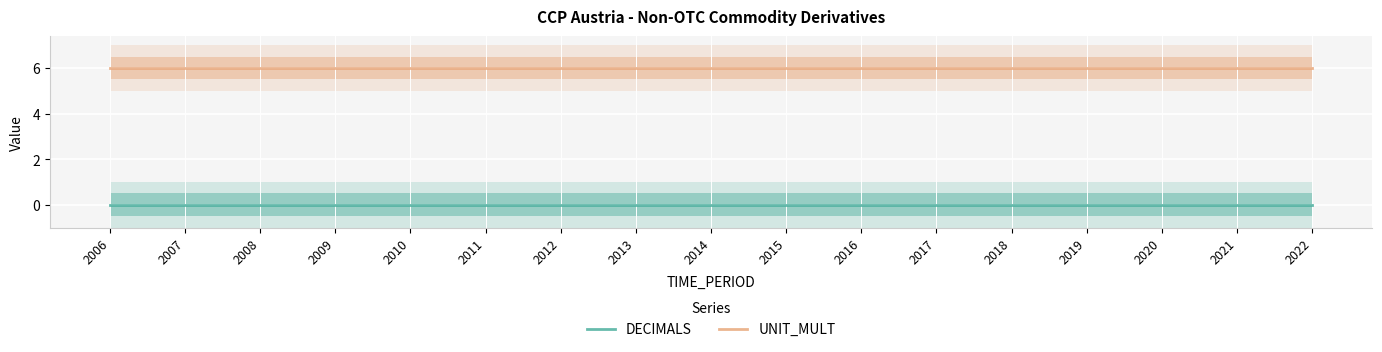

Reading right to left, what are all the values shown in this chart?

DECIMALS: 2022=0	2021=0	2020=0	2019=0	2018=0	2017=0	2016=0	2015=0	2014=0	2013=0	2012=0	2011=0	2010=0	2009=0	2008=0	2007=0	2006=0
UNIT_MULT: 2022=6	2021=6	2020=6	2019=6	2018=6	2017=6	2016=6	2015=6	2014=6	2013=6	2012=6	2011=6	2010=6	2009=6	2008=6	2007=6	2006=6